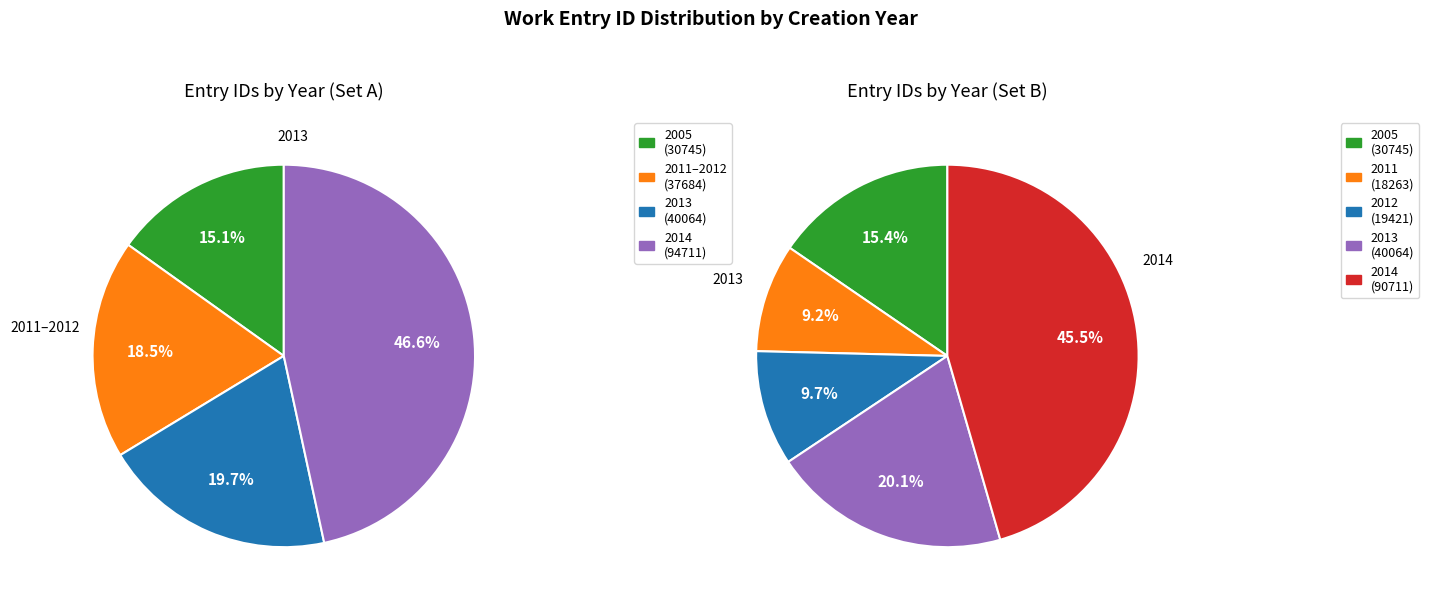

Is there any slice that represents more than half of the pie?

No